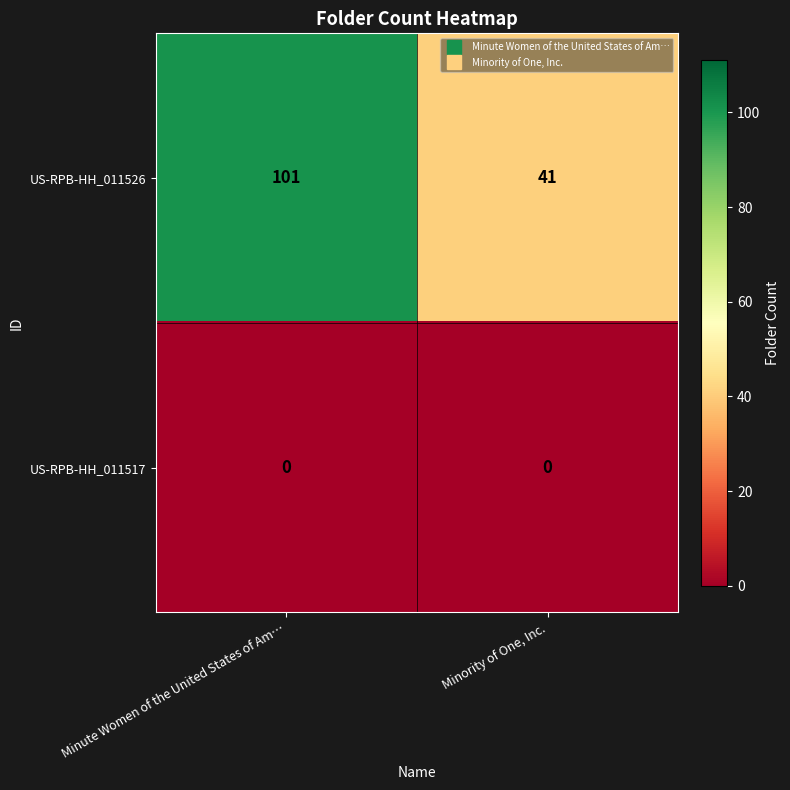

The value of US-RPB-HH_011526 at Minute Women of the United States of Am… is 154. True or false?

False